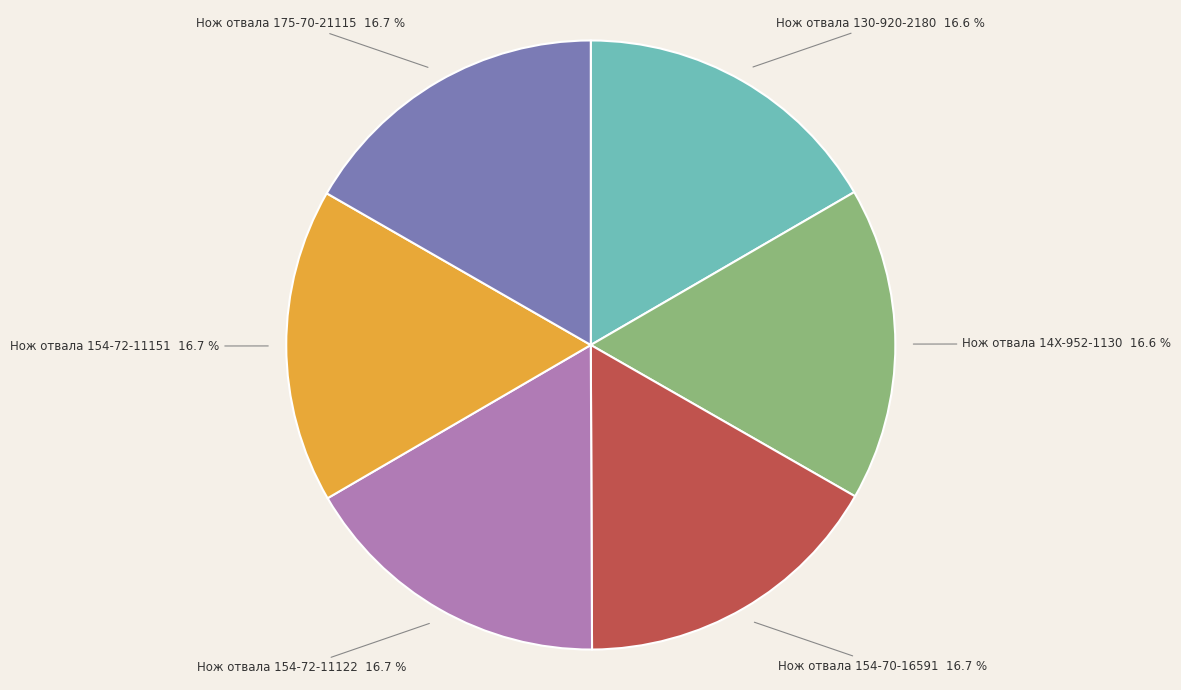

How much of the chart is everything except Нож отвала 154-72-11151?

83.3%